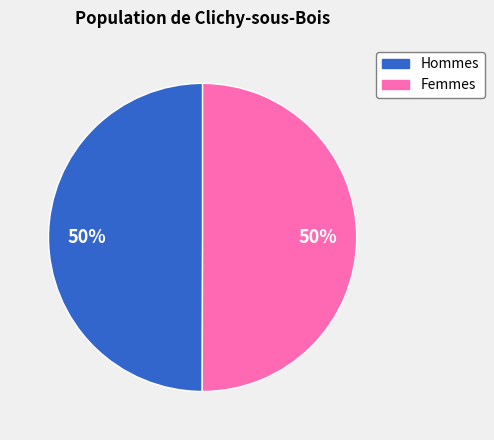

How many segments does this pie chart have?

2